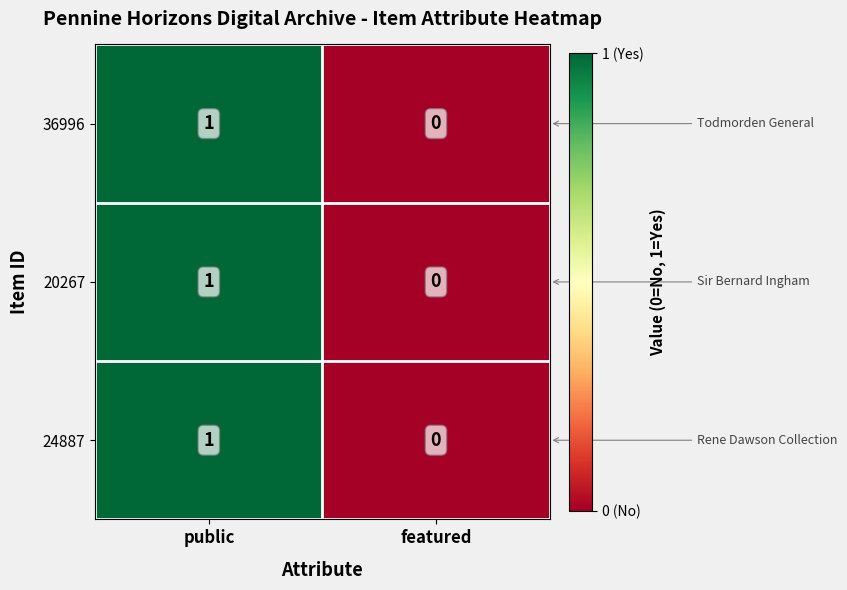

How many series are shown in this chart?

3